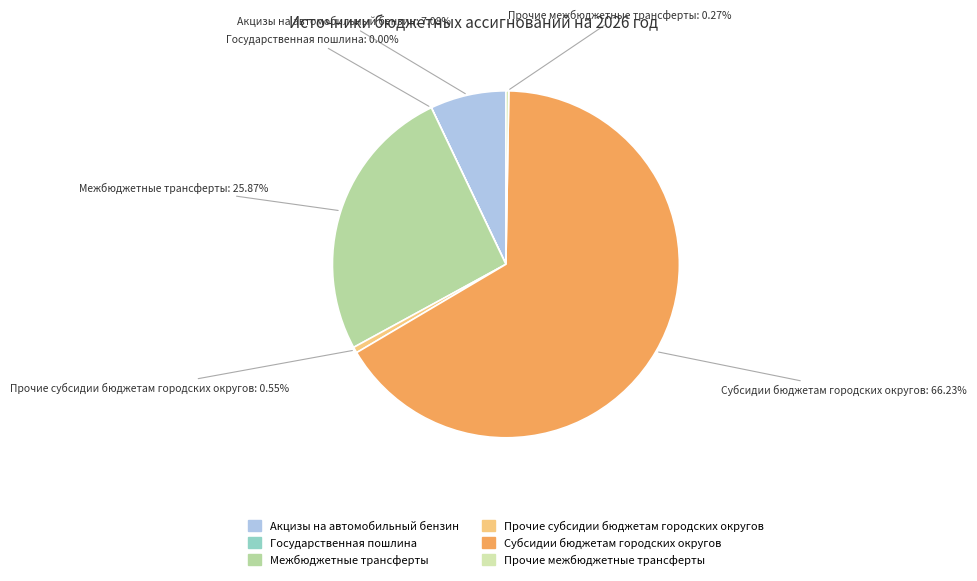

Is it true that Субсидии бюджетам городских округов is 76% of the pie?

False